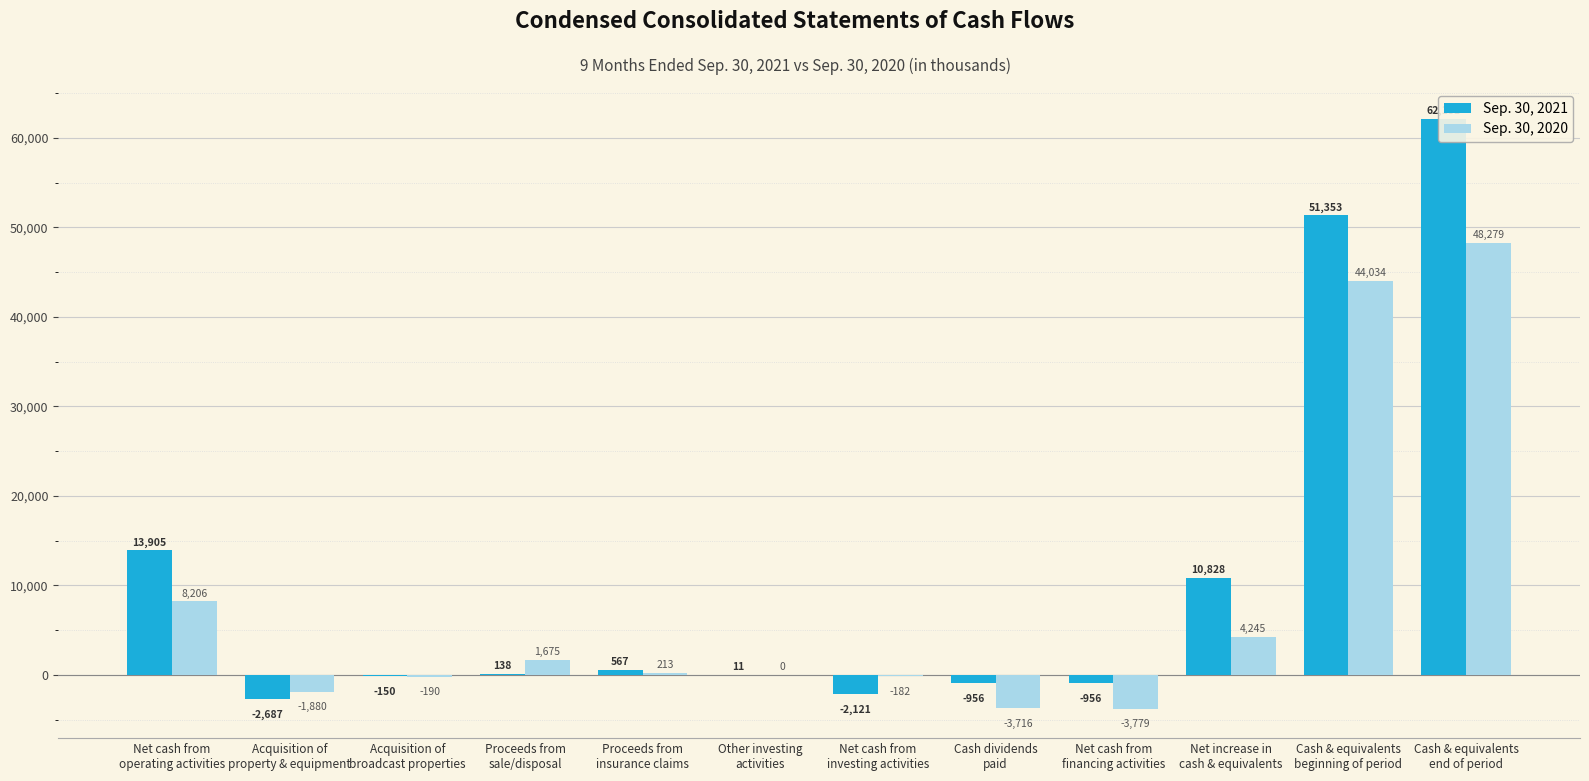

What value does the Sep. 30, 2021 series have at Cash & equivalents
end of period, to the nearest 50?

62200